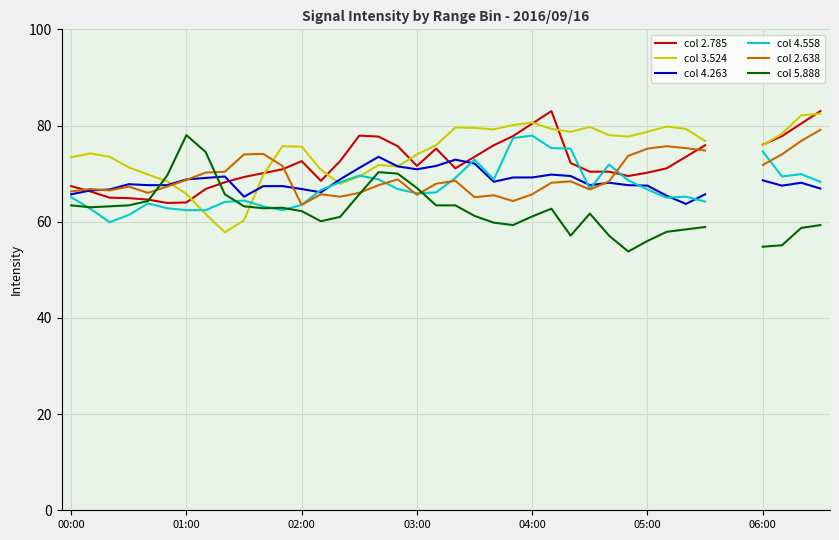

What is the total value across all series at 23?

428.1